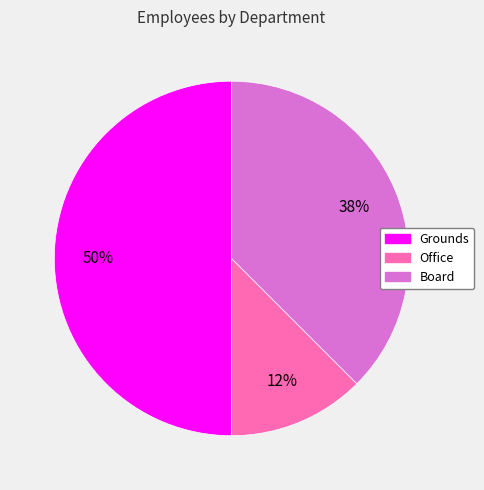

Which category has the smallest portion of the pie?

Office